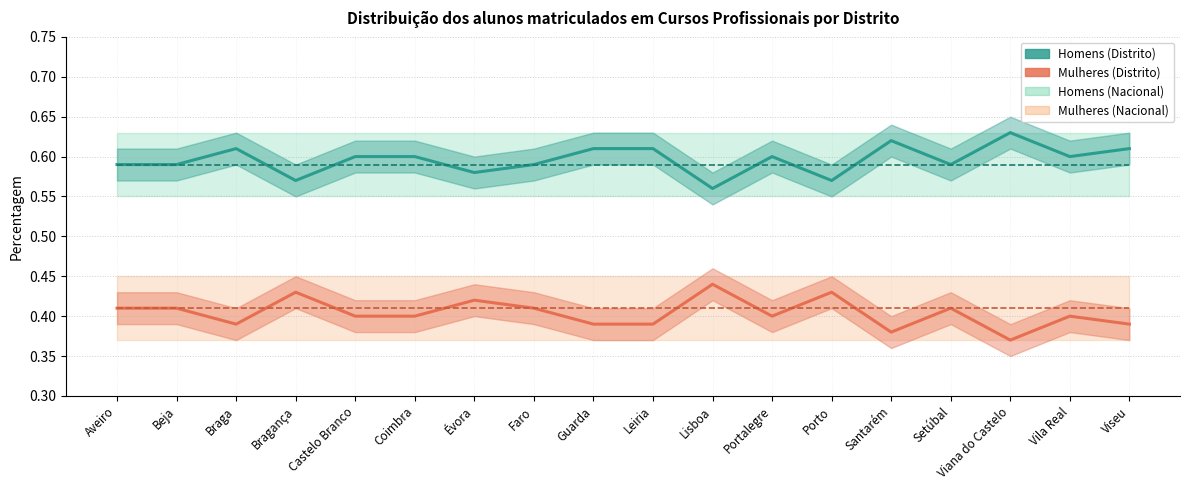

What position from the left is Portalegre?

12